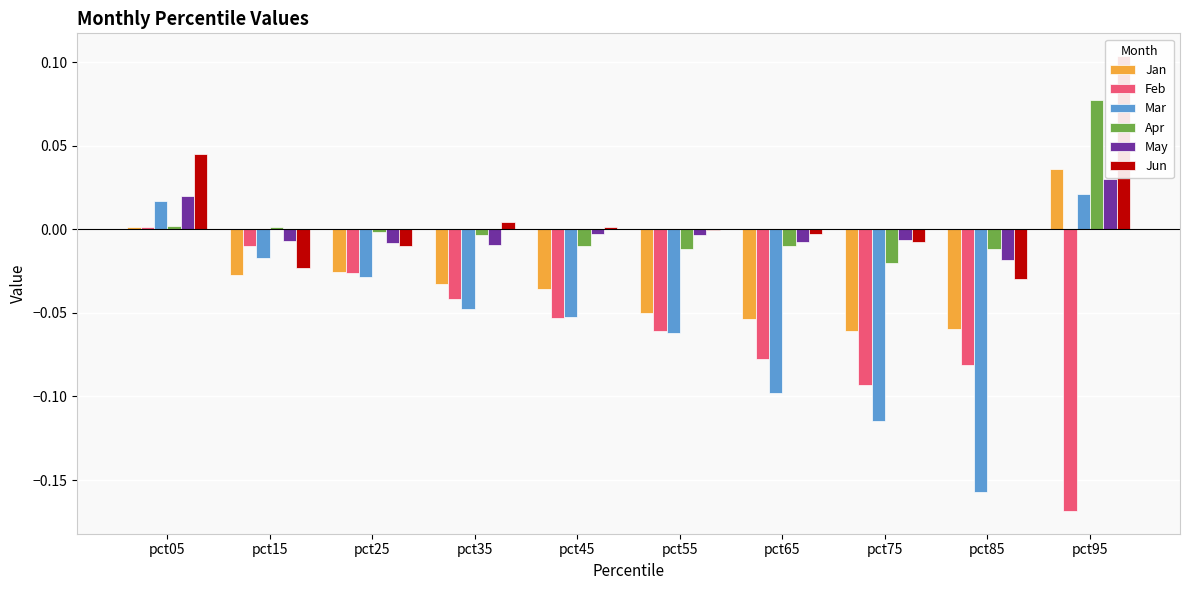

At pct15, list the series in order from smallest to largest.

Jan, Jun, Mar, Feb, May, Apr